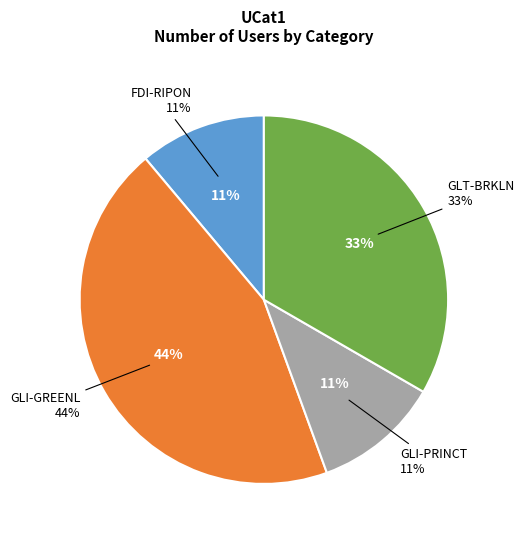

What percentage is the GLI-PRINCT slice, to the nearest percent?

11%